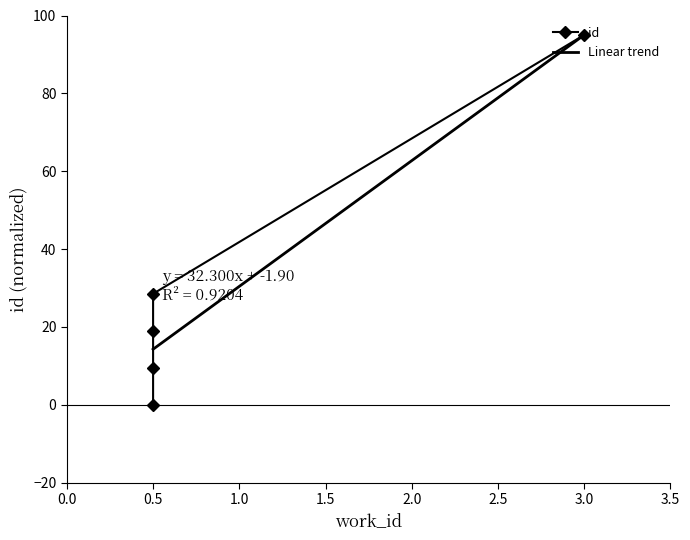

True or false: there are more than 1 points higher than both neighbors.

False